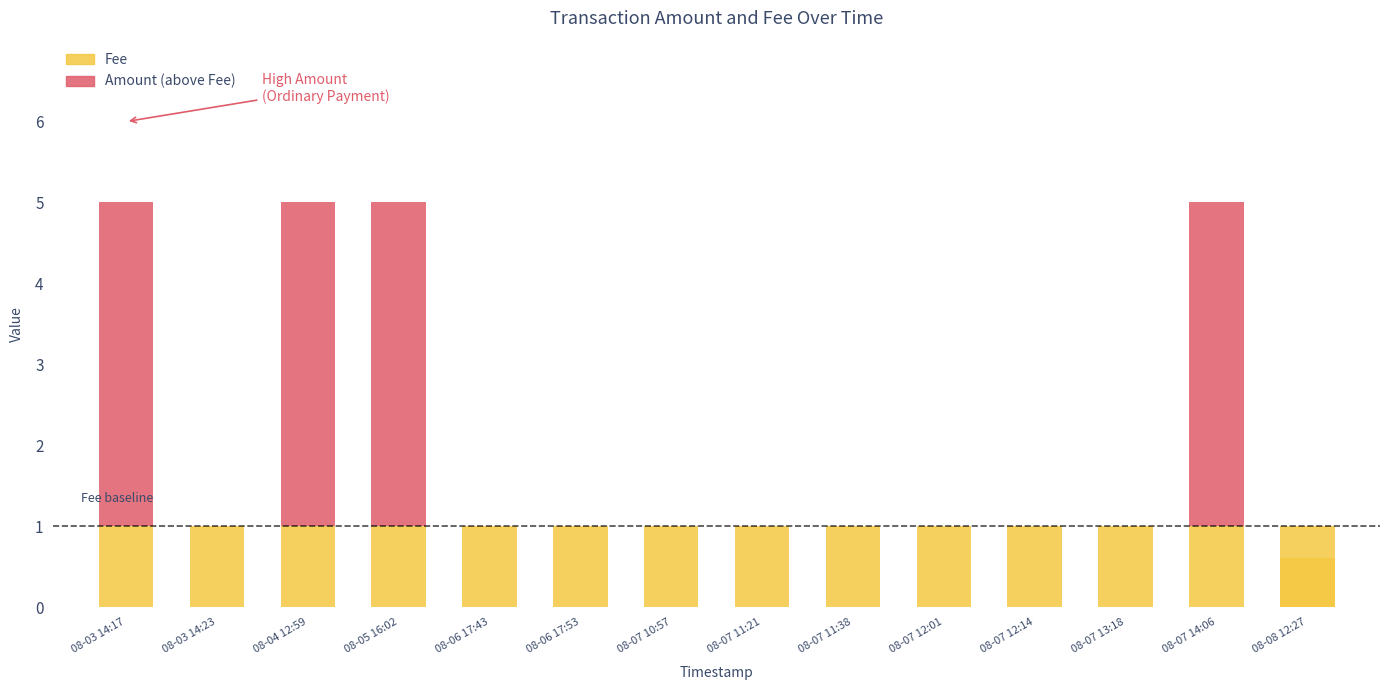

Reading left to right, transcribe all the data shown in this chart.

Fee: 1.0	1.0	1.0	1.0	1.0	1.0	1.0	1.0	1.0	1.0	1.0	1.0	1.0	1.0
Amount (above Fee): 4.0	0.0	4.0	4.0	0.0	0.0	0.0	0.0	0.0	0.0	0.0	0.0	4.0	0.0
Amount (below Fee): 0.0	0.0	0.0	0.0	0.0	0.0	0.0	0.0	0.0	0.0	0.0	0.0	0.0	0.6